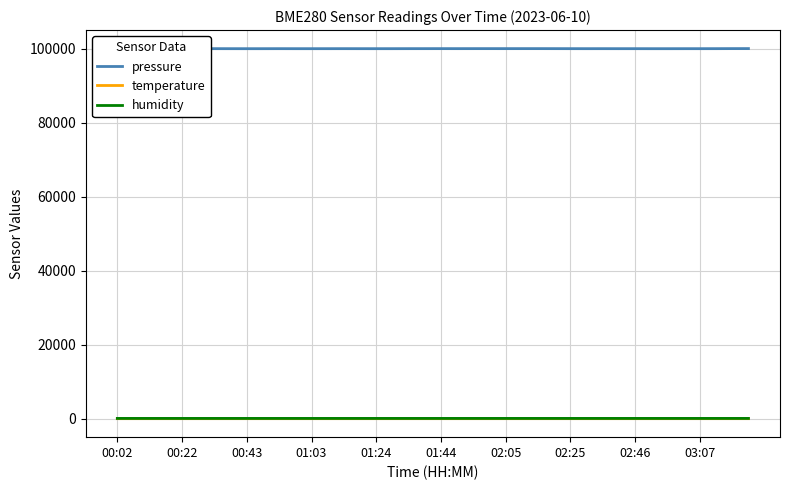

Is the value of pressure at 01:44 greater than the value of humidity at 01:24?

Yes